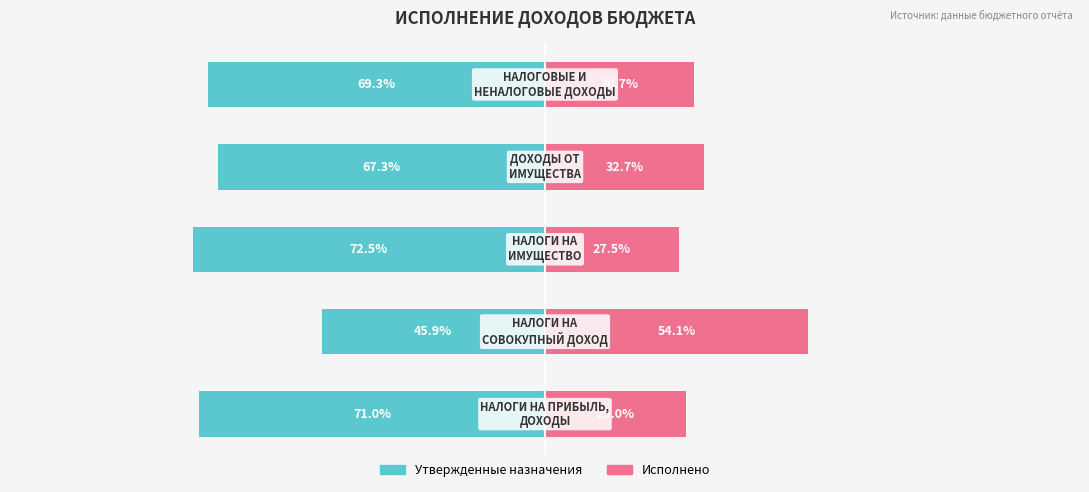

Reading left to right, list all the values displayed in this chart.

Утвержденные назначения: 0=-71.0	1=-45.9	2=-72.5	3=-67.3	4=-69.3
Исполнено: 0=29.0	1=54.1	2=27.5	3=32.7	4=30.7